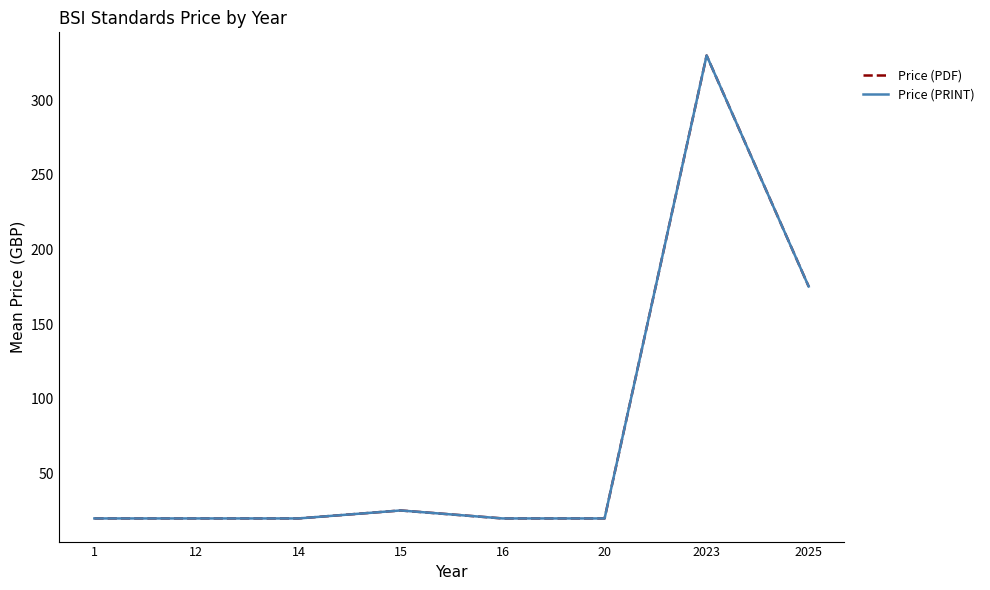

What is the maximum value shown in the chart?

330.0